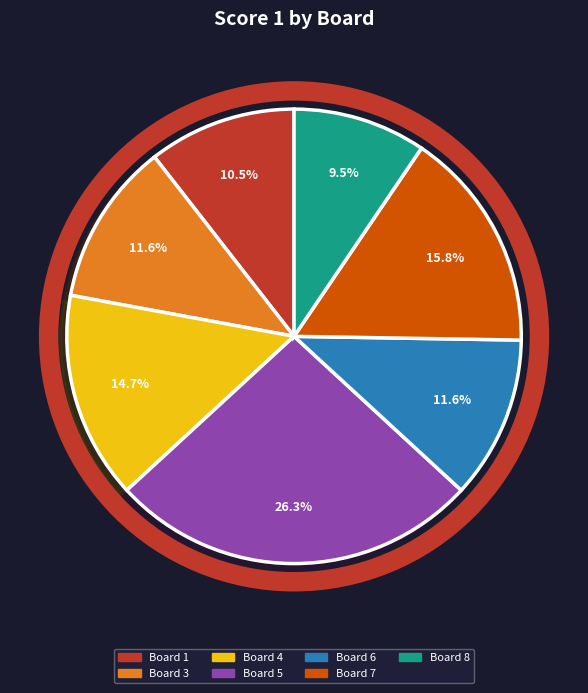

Is there a majority slice in this chart?

No